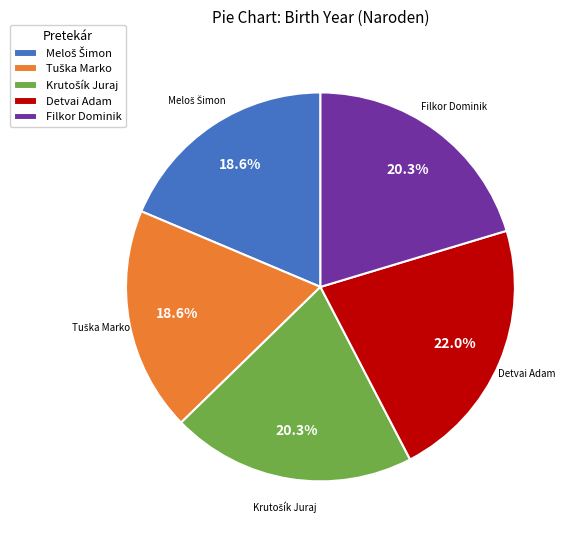

Does any single category account for the majority?

No